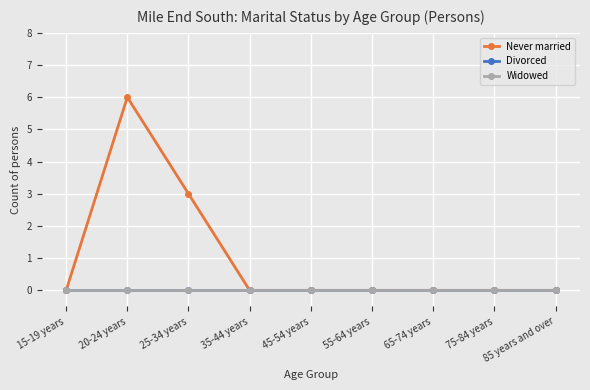

Does the chart have visible grid lines?

Yes